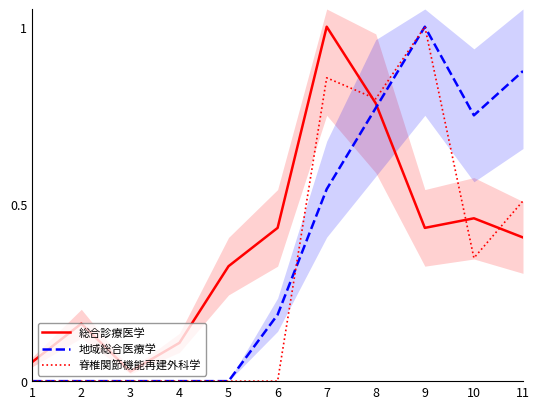

Reading left to right, transcribe all the data shown in this chart.

総合診療医学: 1=0.1	2=0.2	3=0.0	4=0.1	5=0.3	6=0.4	7=1.0	8=0.8	9=0.4	10=0.5	11=0.4
地域総合医療学: 1=0.0	2=0.0	3=0.0	4=0.0	5=0.0	6=0.2	7=0.5	8=0.8	9=1.0	10=0.8	11=0.9
脊椎関節機能再建外科学: 1=0.0	2=0.0	3=0.0	4=0.0	5=0.0	6=0.0	7=0.9	8=0.8	9=1.0	10=0.3	11=0.5